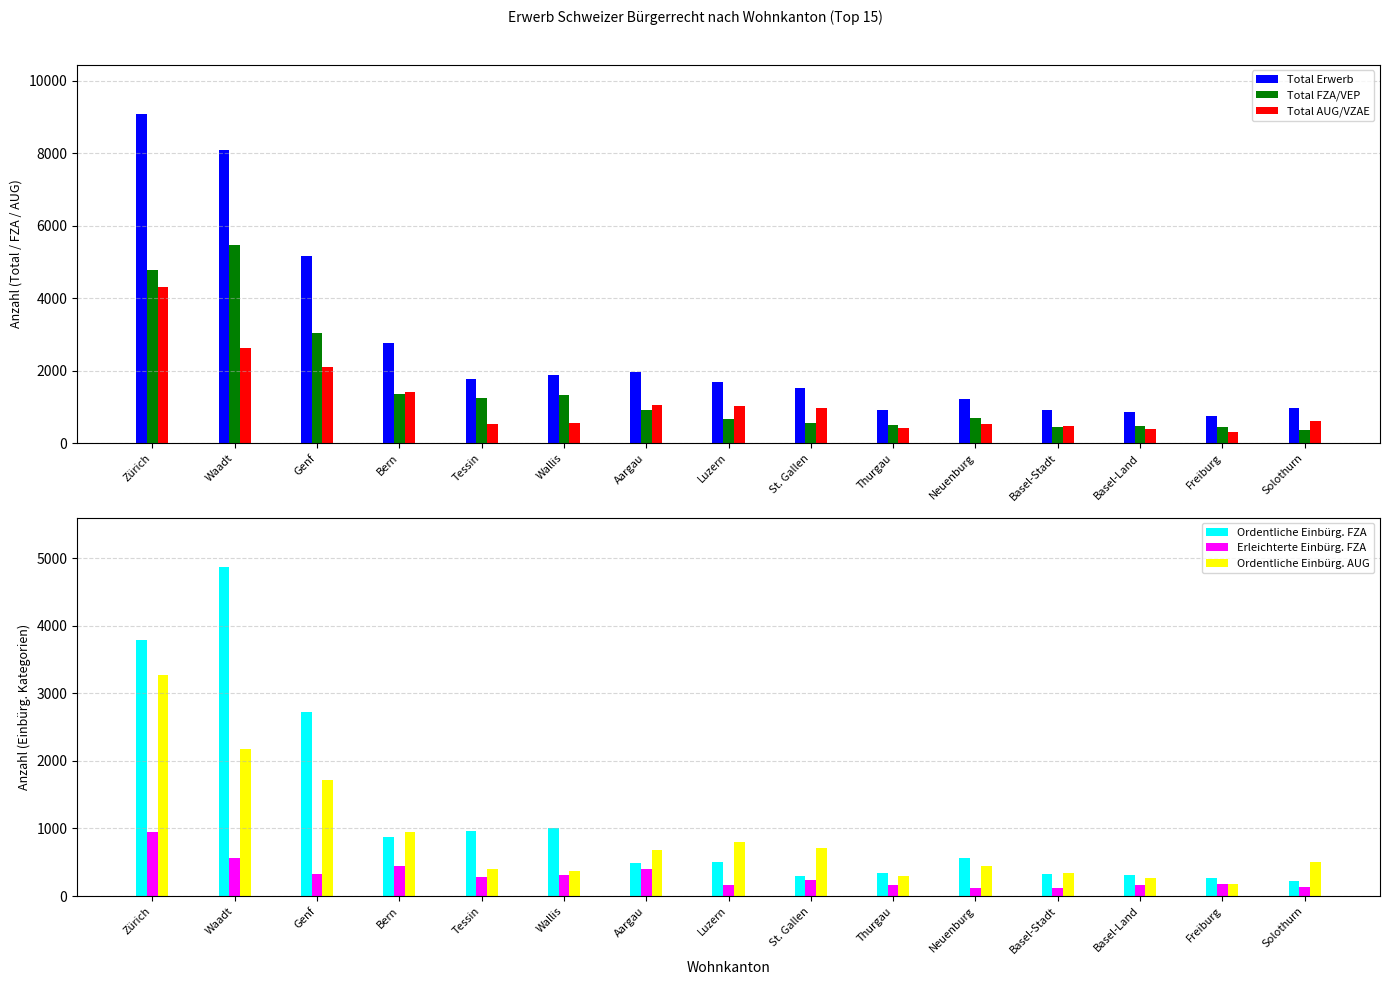

At which category does the chart reach its peak across all series?

Zürich